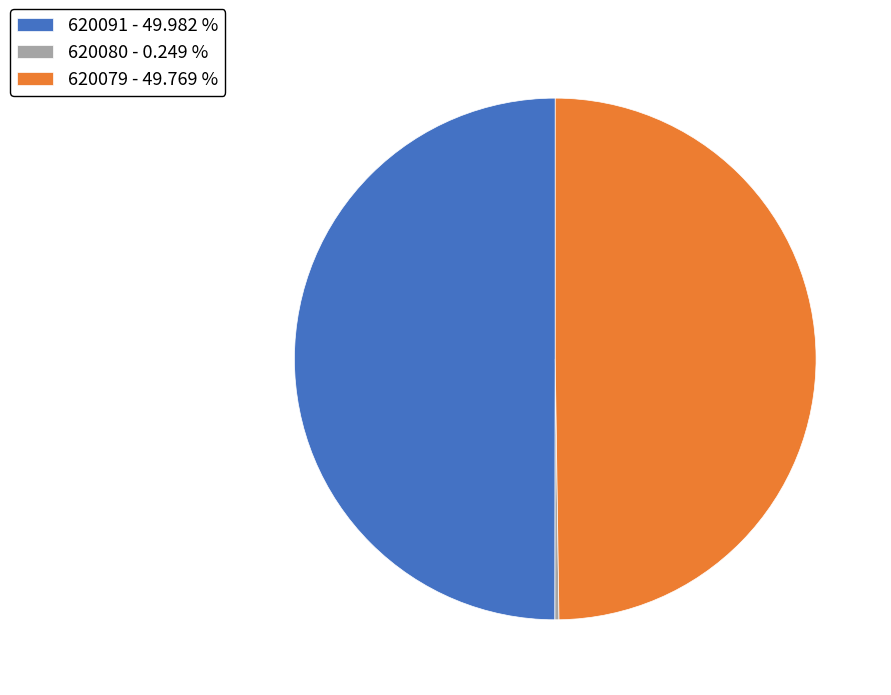

Do 620079 - 49.769 % and 620091 - 49.982 % together represent more than half of the pie?

Yes